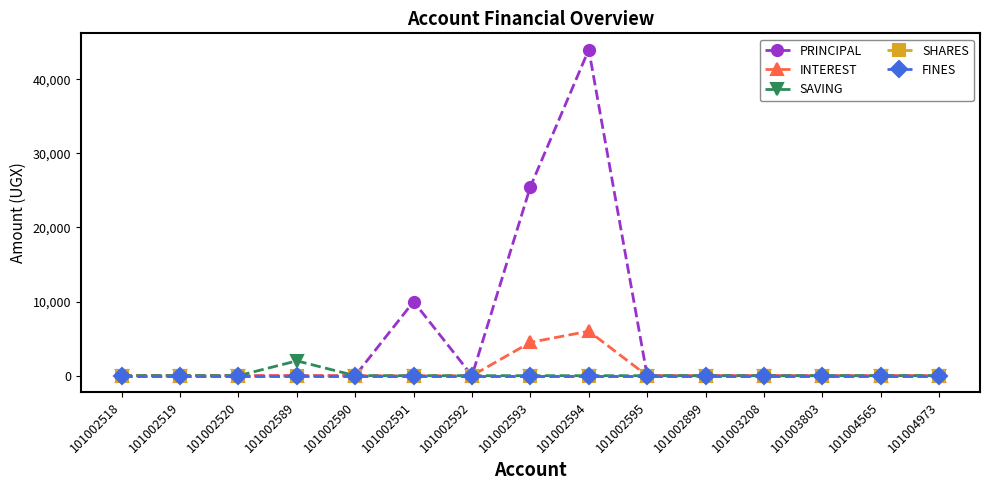

Is this an area chart (filled region under the line)?

No